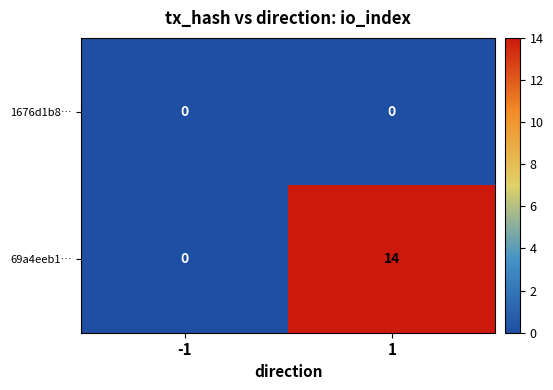

Count the number of categories in the chart.

2